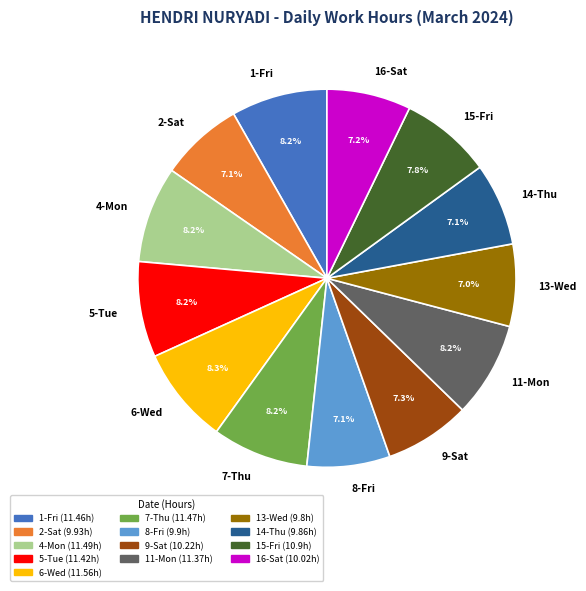

Approximately how many times larger is the value at 8-Fri compared to 11-Mon?

0.9